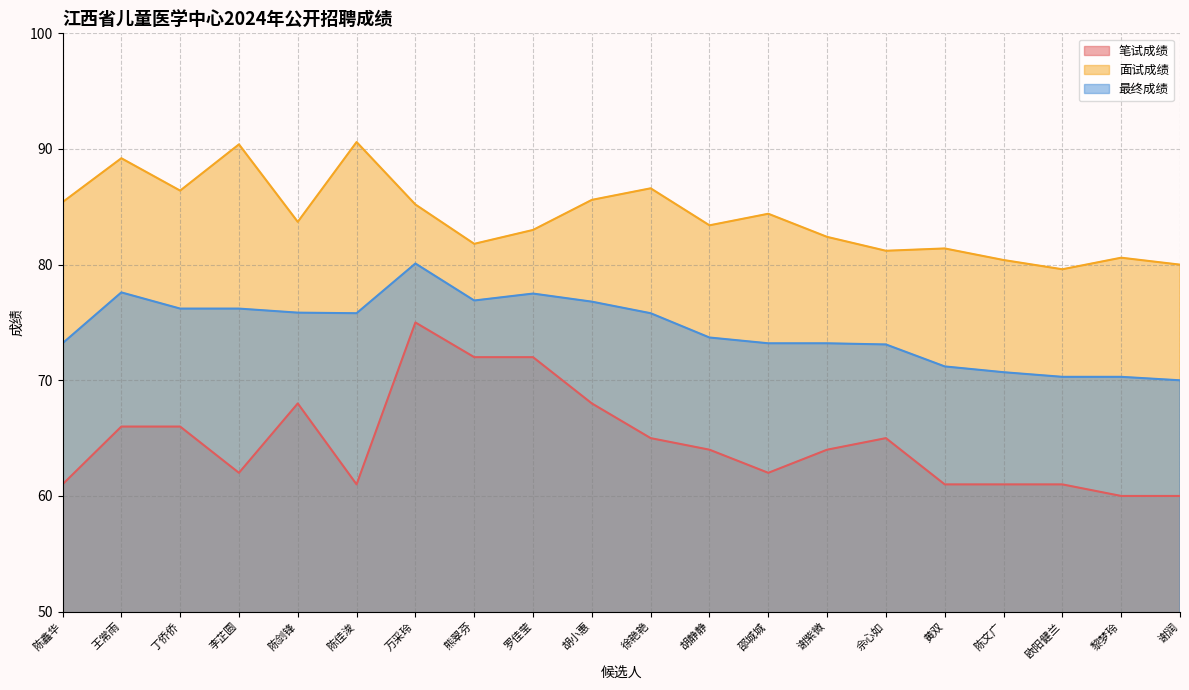

True or false: 面试成绩 has more than 1 points higher than both neighbors.

True